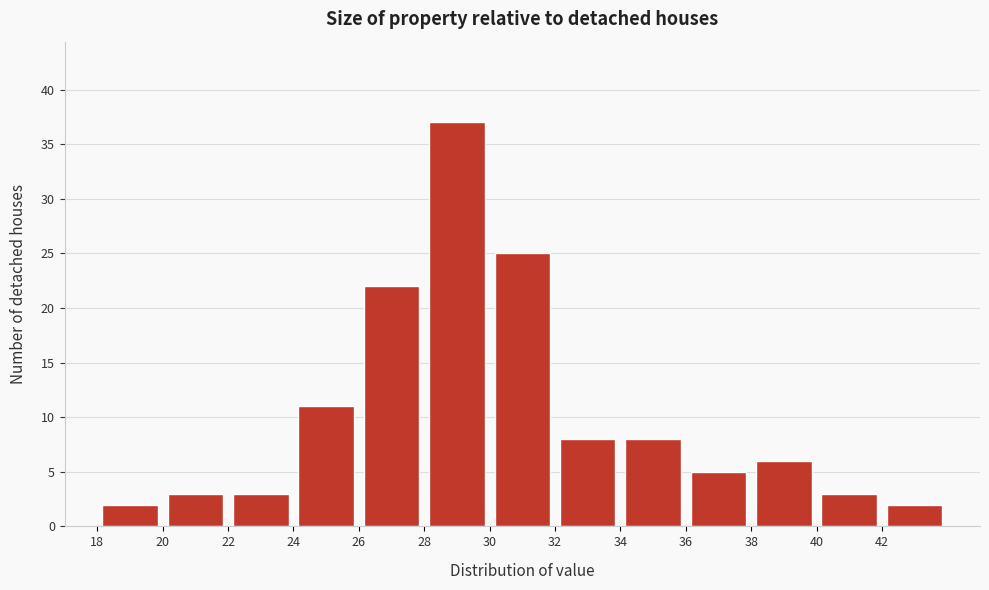

Reading left to right, list every bar in this chart as the range it spans on the x-axis followed by its height. The values are not printed on the chart, so give them approximately, as read against the axis.

18 to 20: 2
20 to 22: 3
22 to 24: 3
24 to 26: 11
26 to 28: 22
28 to 30: 37
30 to 32: 25
32 to 34: 8
34 to 36: 8
36 to 38: 5
38 to 40: 6
40 to 42: 3
42 to 44: 2